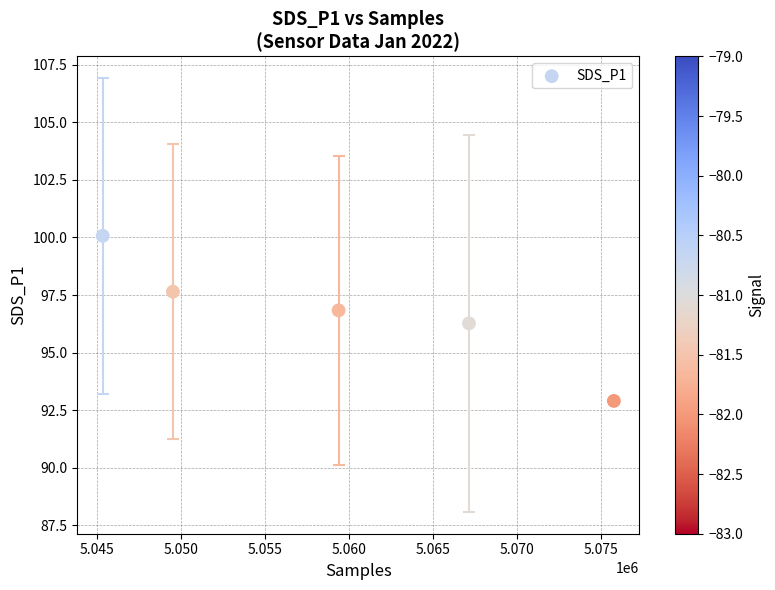

What is the average X value?

5059425.0